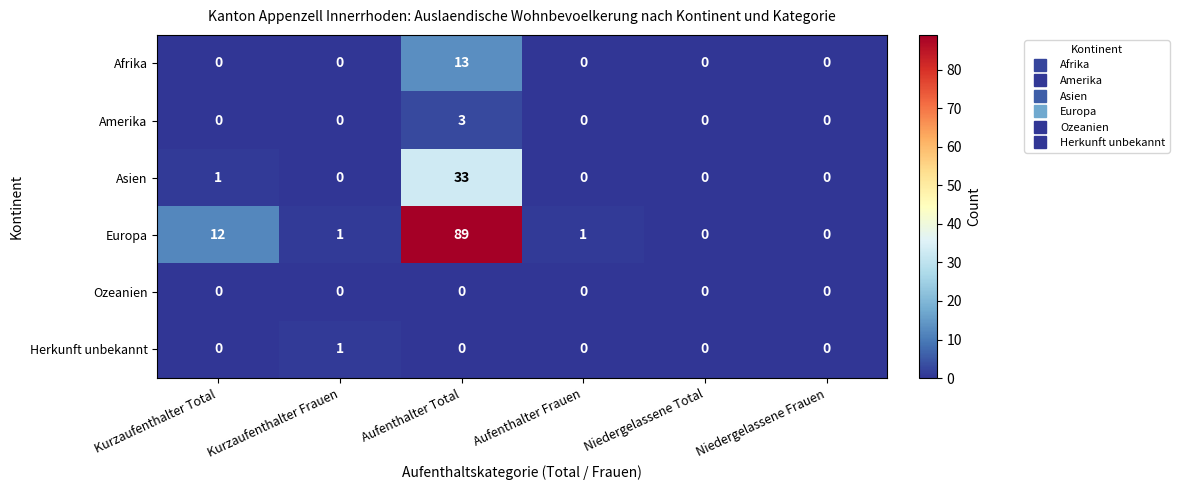

Which series has the widest spread of values?

Europa